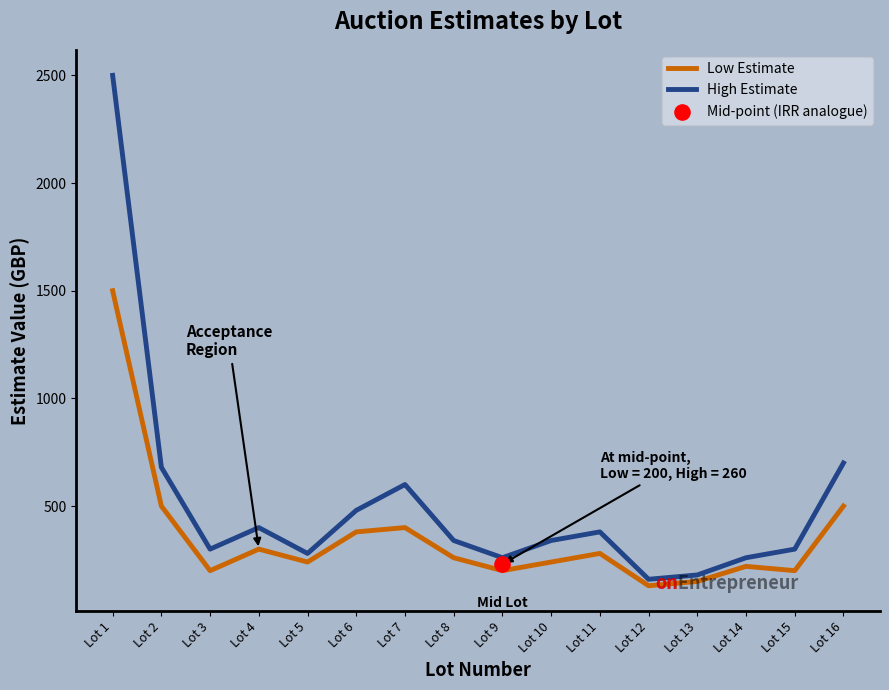

What is the total value across all series at Lot 6?

860